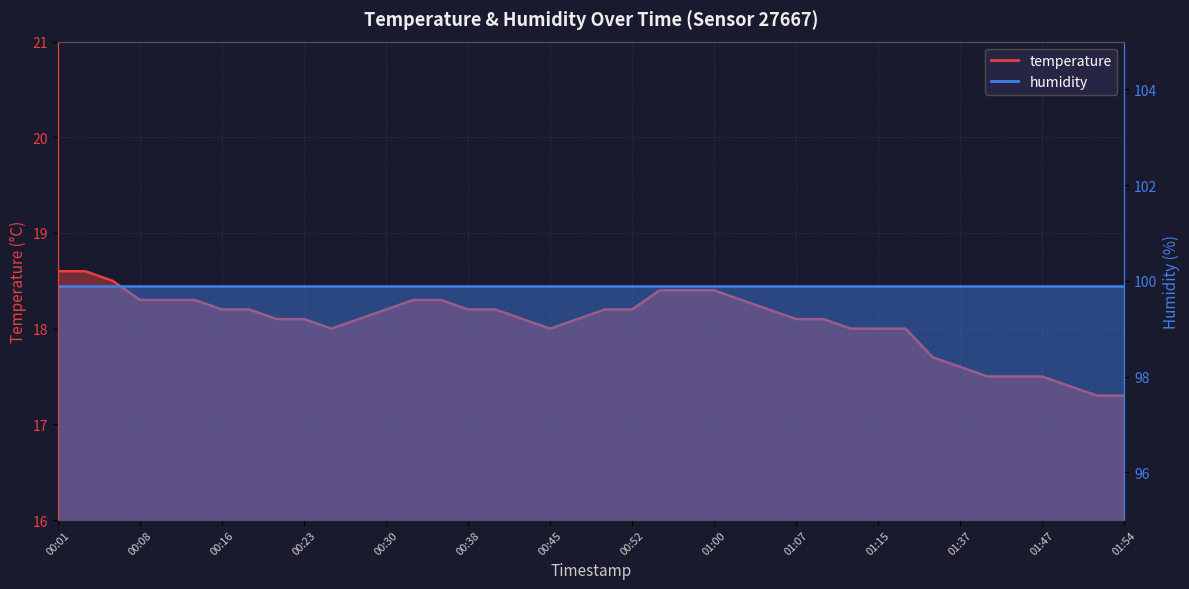

Which label corresponds to the largest value in the chart?

00:01